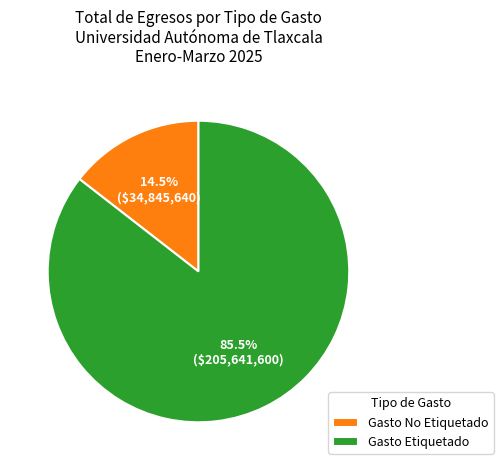

The Gasto No Etiquetado slice represents 9% of the pie. True or false?

False